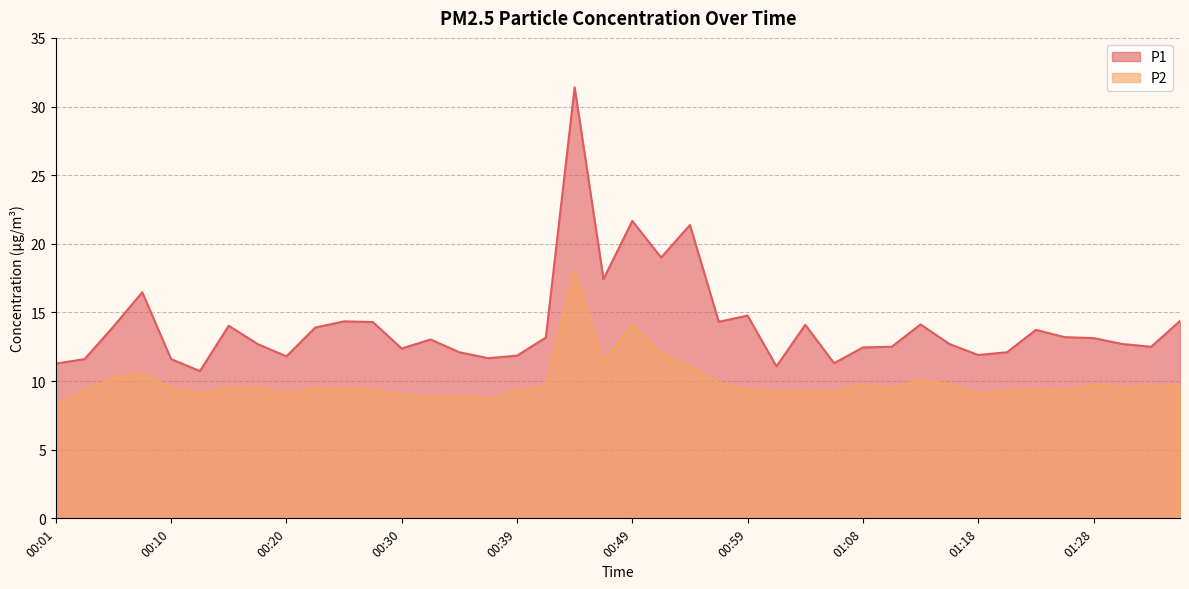

How many values in the P1 series are below 13?

19